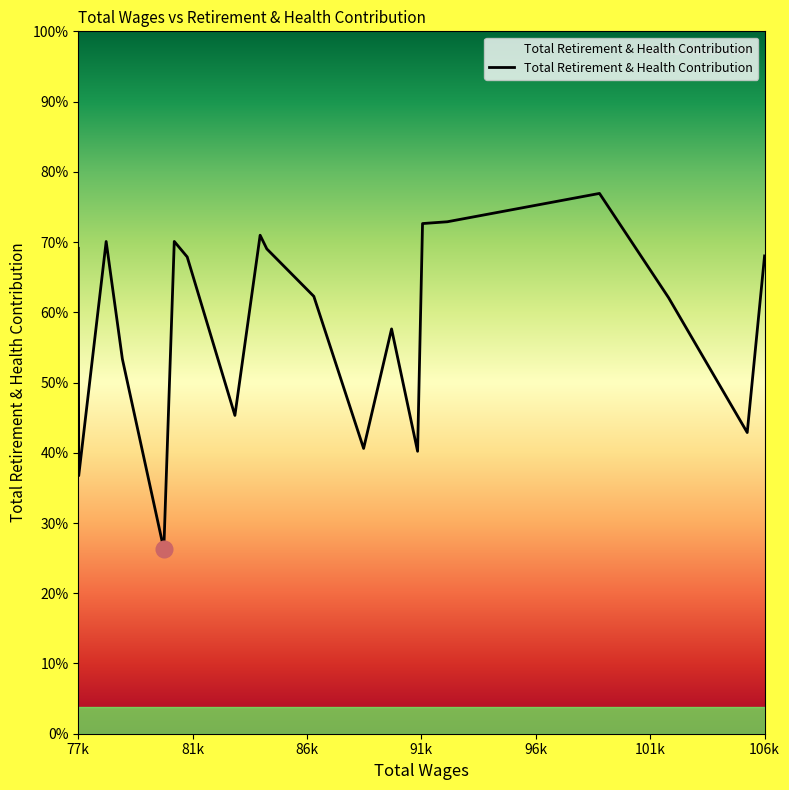

How many interior local peaks (higher than both neighbors) does the data have?

5